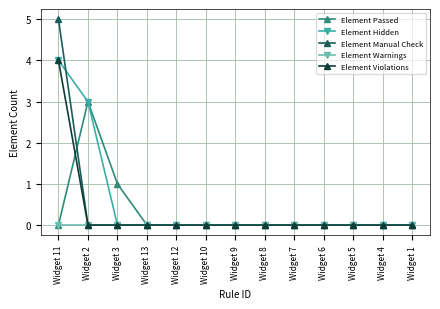

How many distinct data groups are displayed?

5